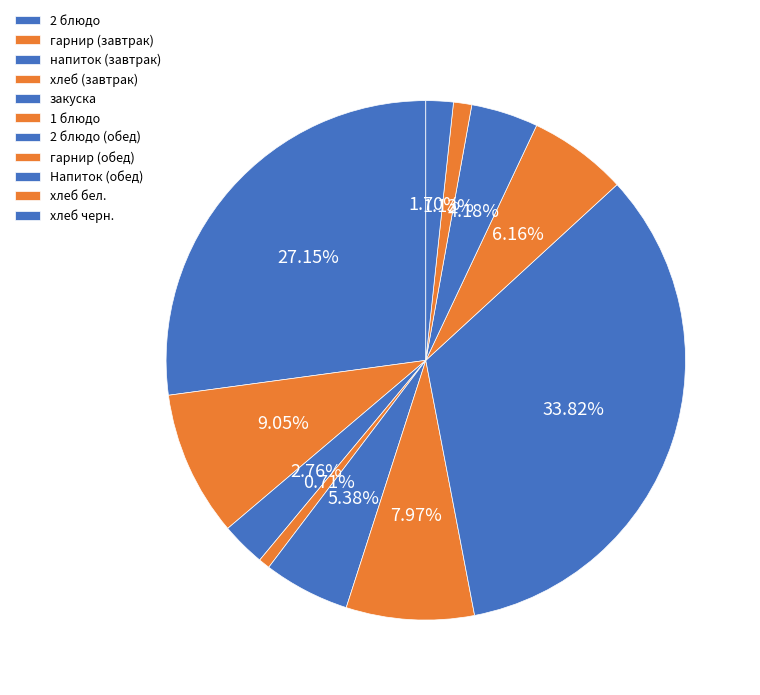

The Напиток (обед) slice represents 1% of the pie. True or false?

False